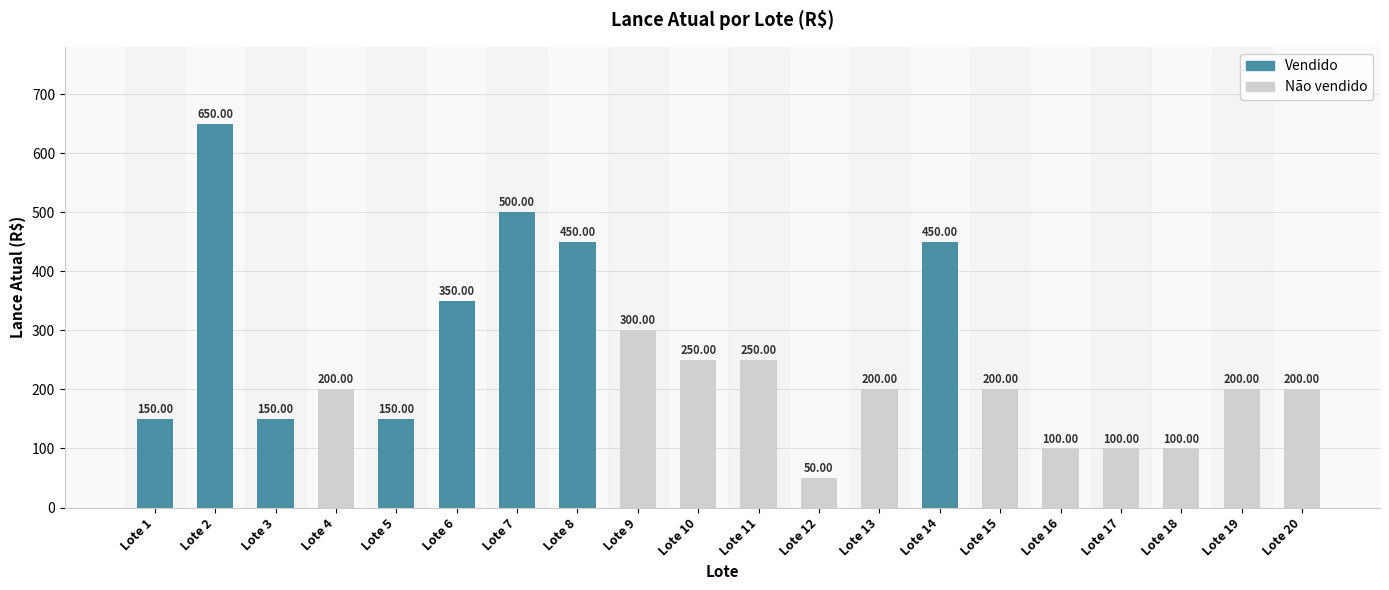

Is it true that the value at Lote 19 is 327?

False